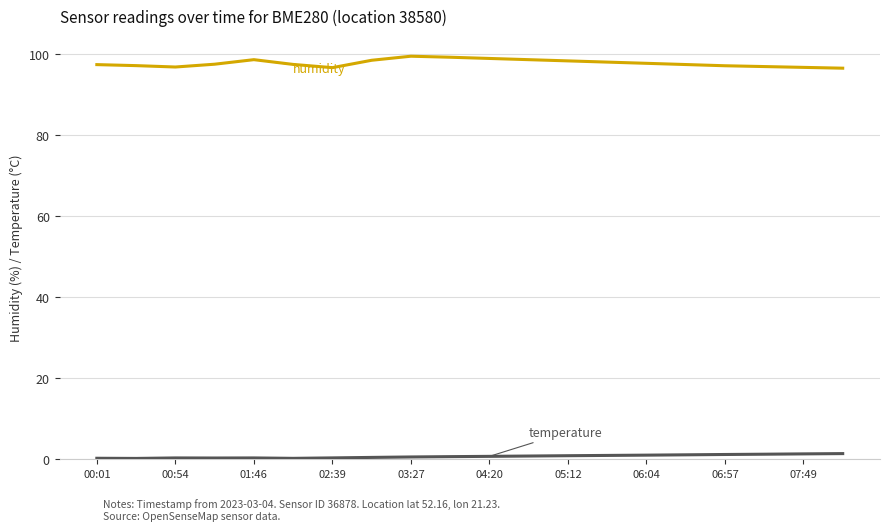

Does the chart have visible grid lines?

Yes